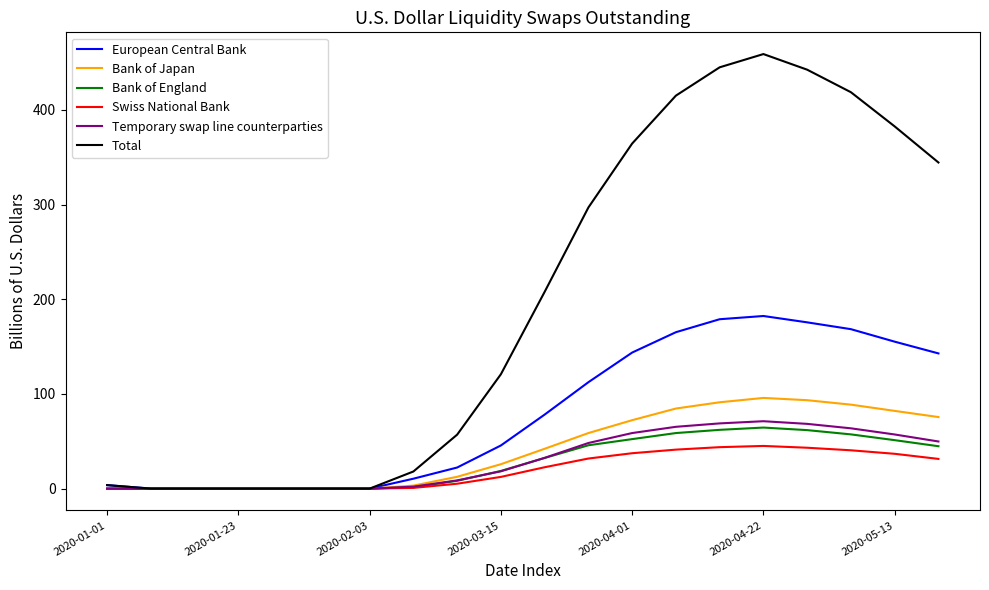

Which series has the widest spread of values?

Total